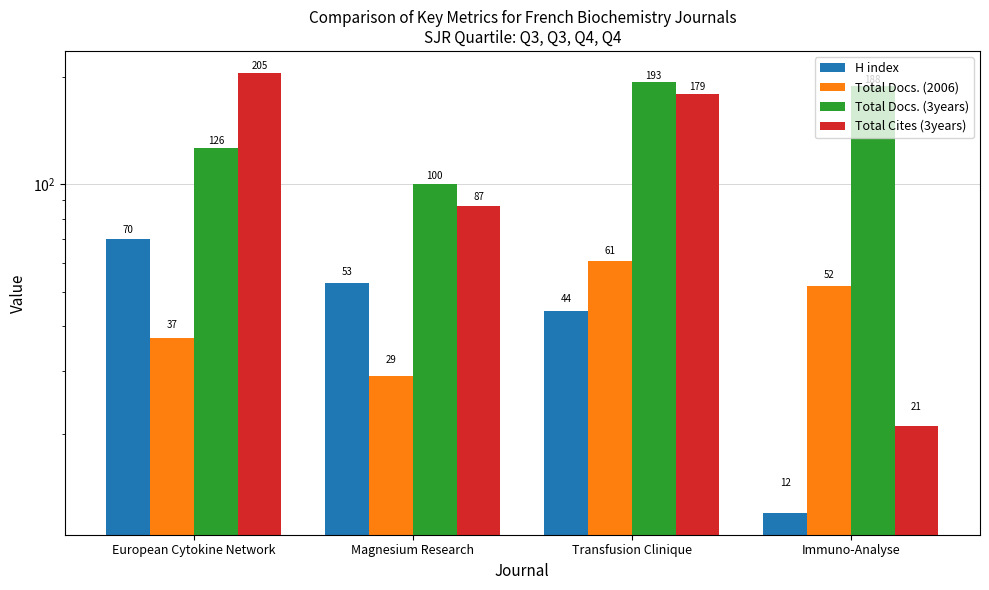

What value does the Total Docs. (3years) series have at European Cytokine Network, to the nearest 10?

130